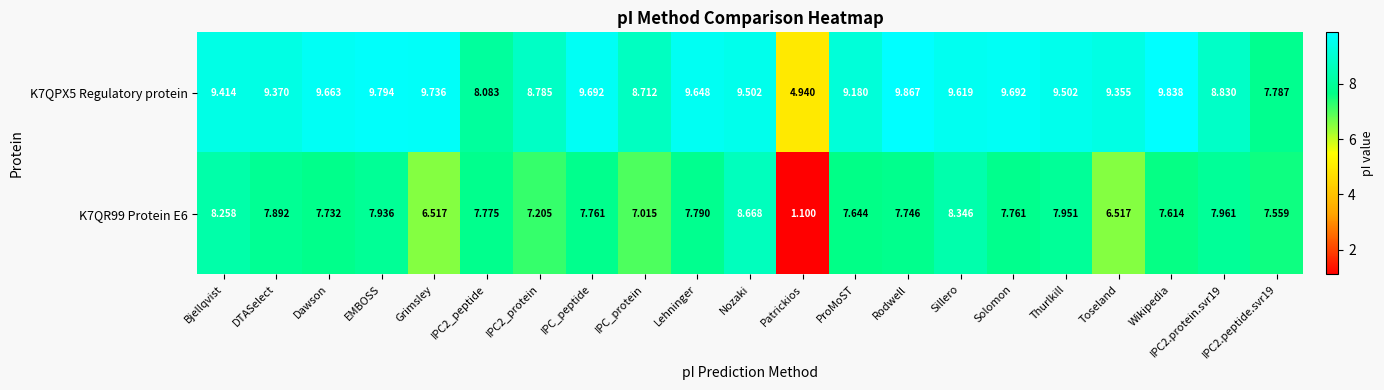

Is the value of K7QPX5 Regulatory protein at Toseland greater than the value of K7QR99 Protein E6 at IPC2.protein.svr19?

Yes